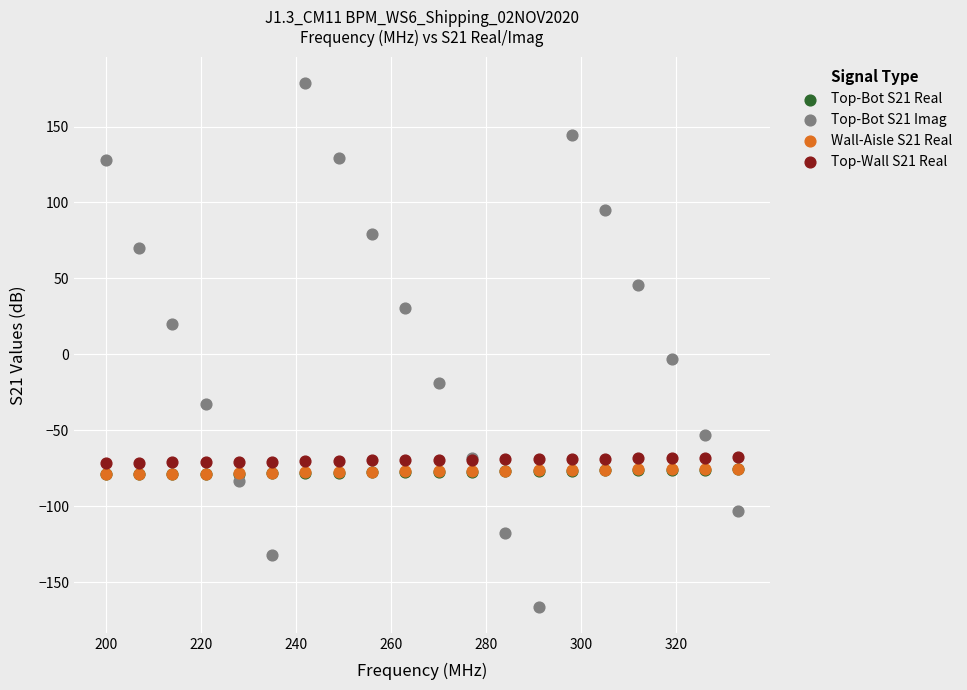

What are all the series names shown in the legend?

Top-Bot S21 Real, Top-Bot S21 Imag, Wall-Aisle S21 Real, Top-Wall S21 Real